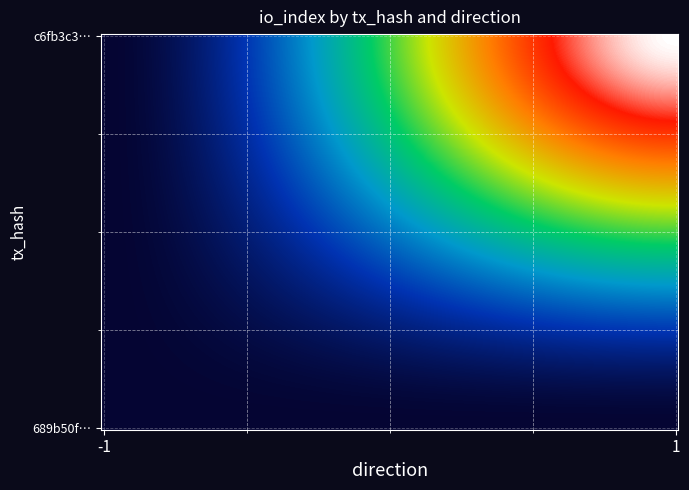

Reading left to right, what are all the values shown in this chart?

689b50f062b761a9fb9dccae674aaffab6aed25: direction=-1.0	io_index=0.0	value=0.4	valid_mainchain=1.0
c6fb3c322f43eeca1effd622b52298ac51afe39: direction=1.0	io_index=7.0	value=0.4	valid_mainchain=1.0